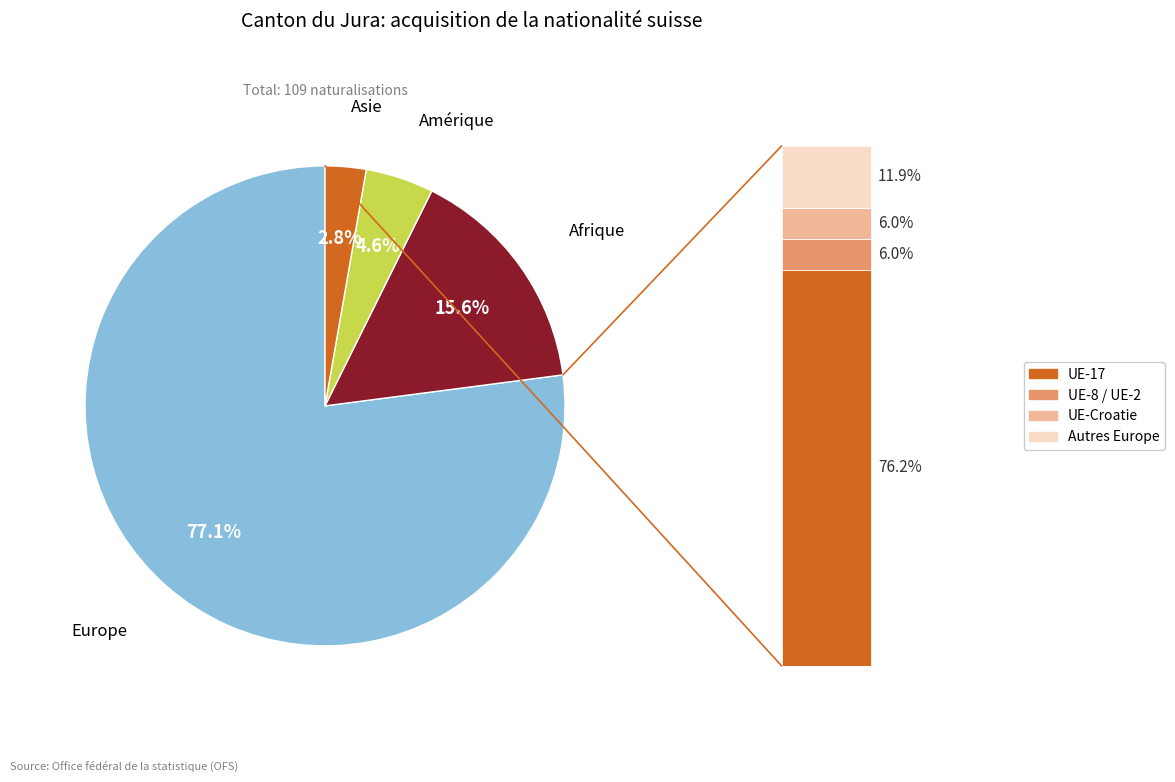

Which category accounts for the majority?

Europe